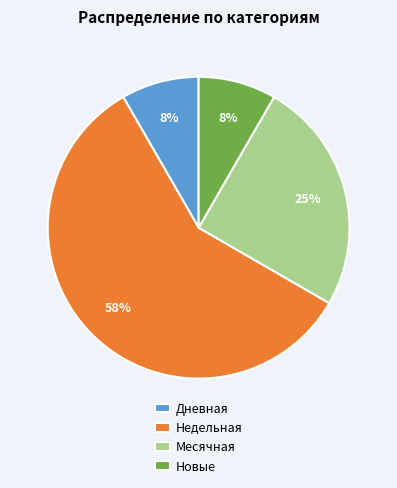

Is Недельная the majority of the pie?

Yes